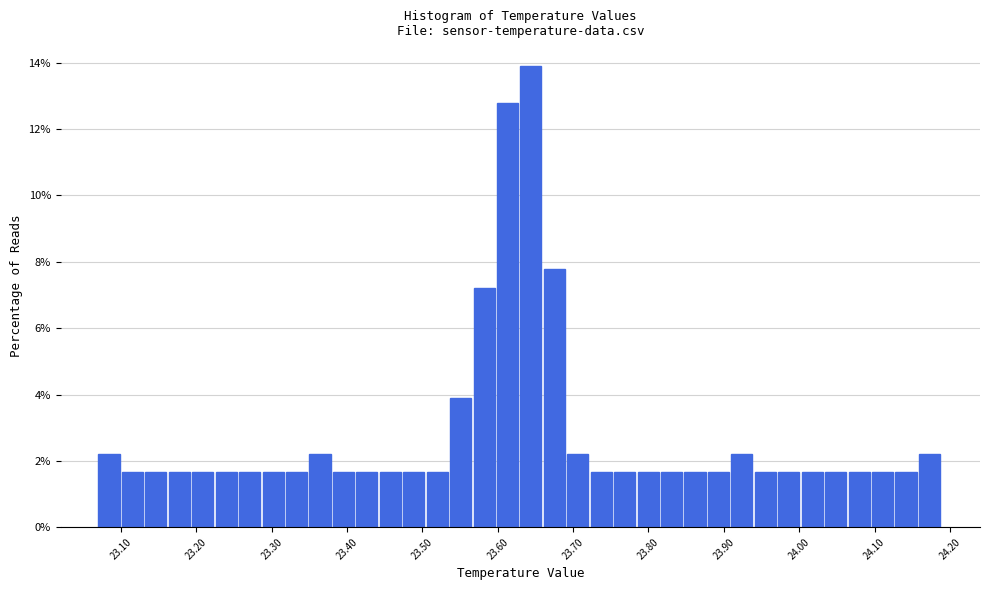

Read against the x-axis, roughly where is the centre of the tallest bar?

23.64